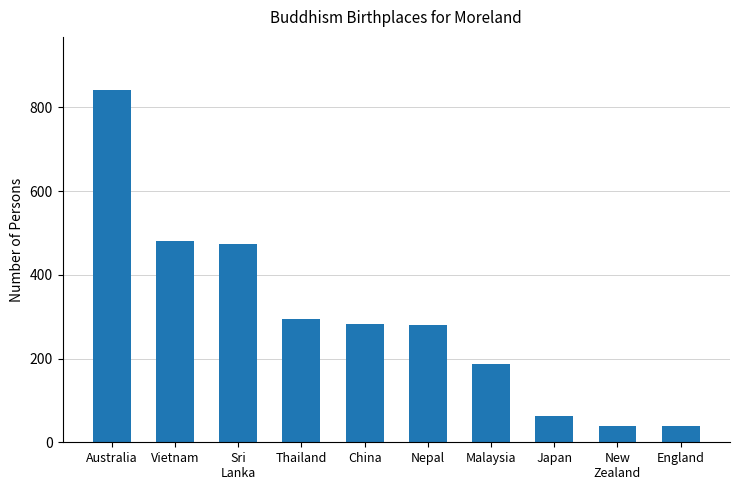

Is it true that the value at Malaysia is 187?

True